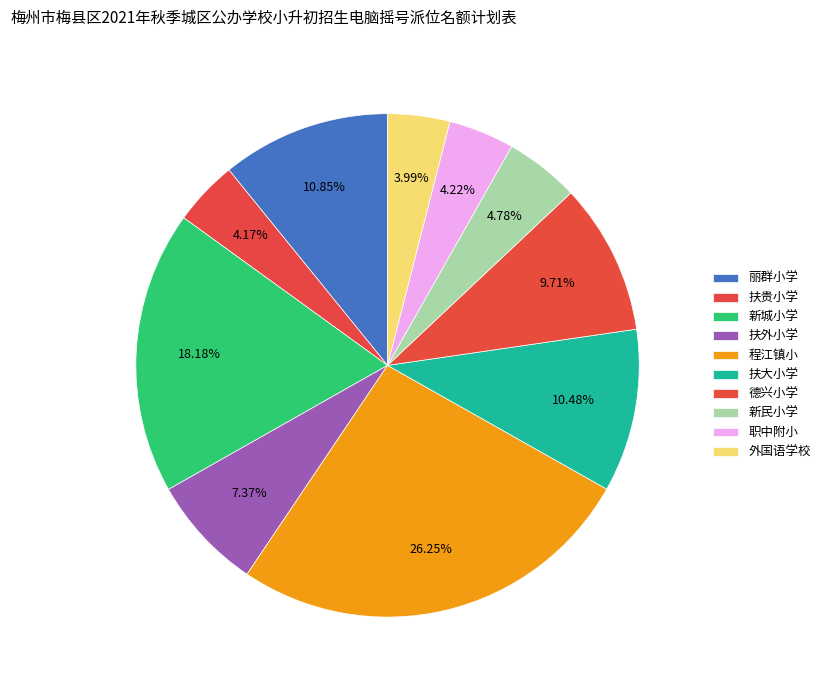

What percentage is NOT represented by 职中附小?

95.8%